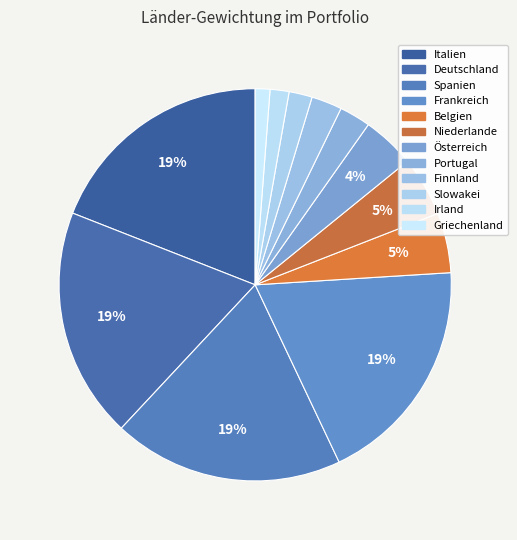

Is there any slice that represents more than half of the pie?

No